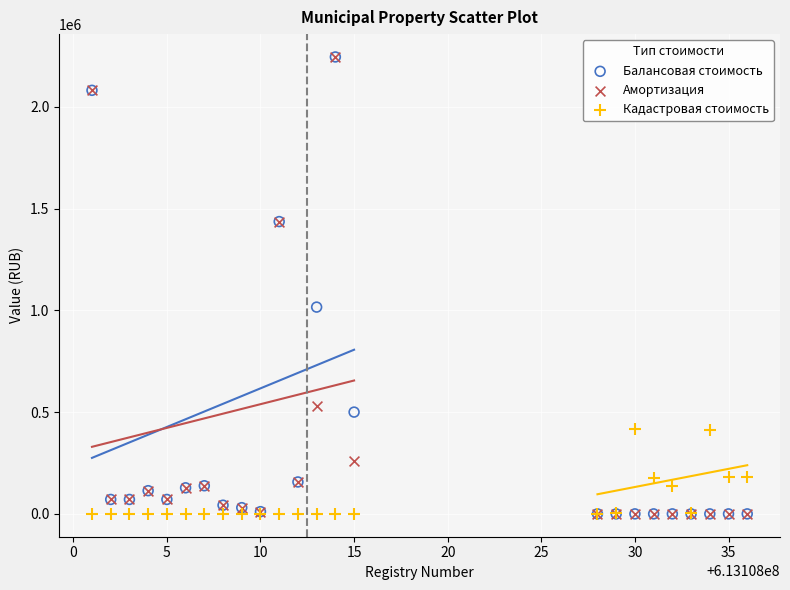

In the Балансовая стоимость series, what Y value is closest to 1122300?

1015789.9